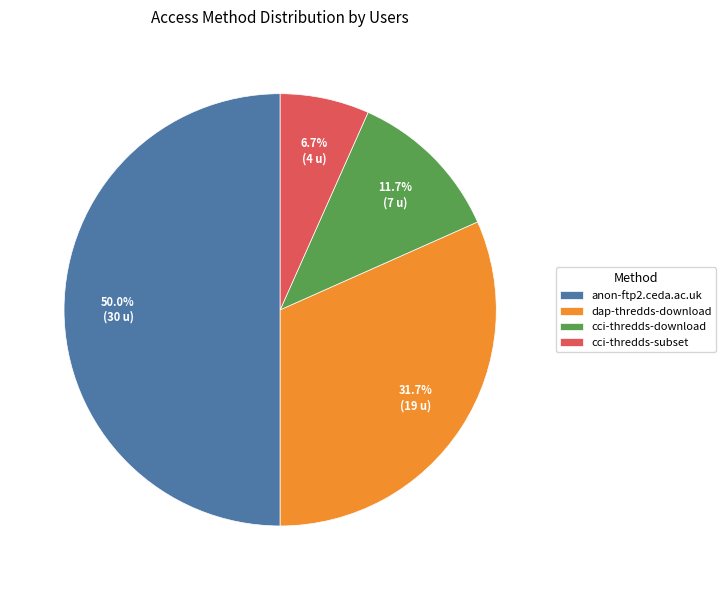

Which category has the smallest portion of the pie?

cci-thredds-subset